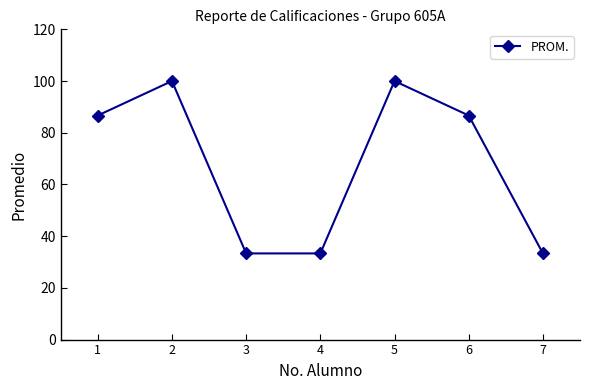

What value does the data have at 2?

100.0